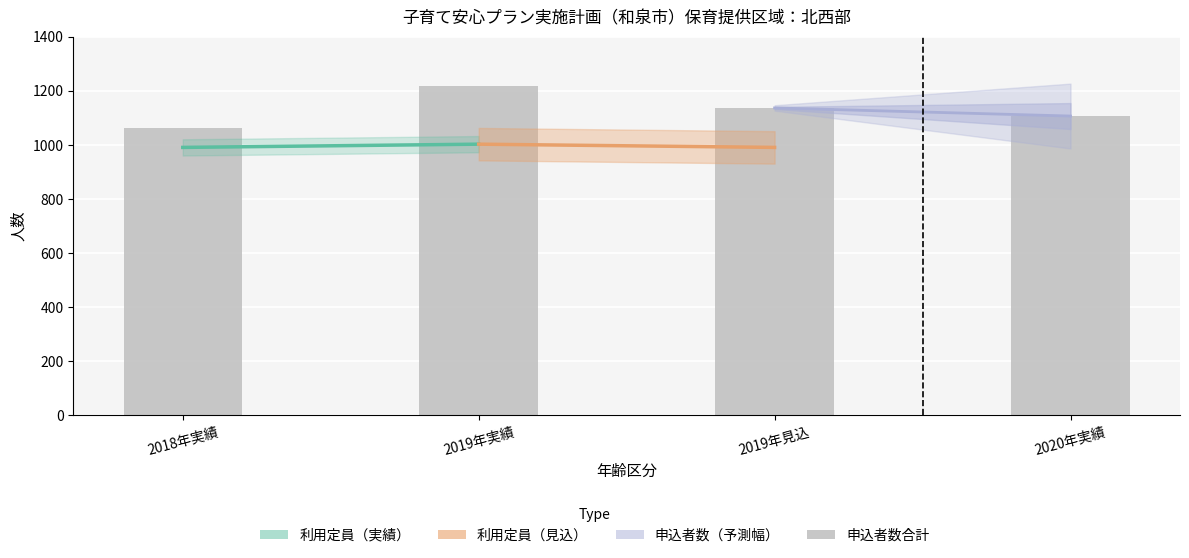

Reading right to left, list all the values displayed in this chart.

2020年実績=1107	2019年見込=1137	2019年実績=1217	2018年実績=1063